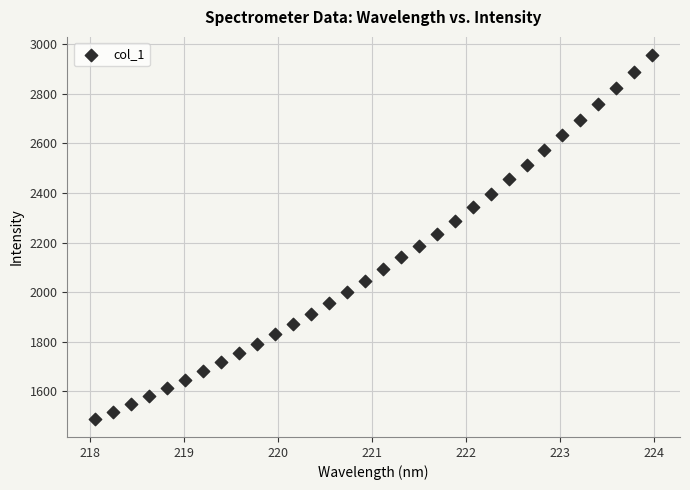

What is the range of X values (max minus min)?

5.9